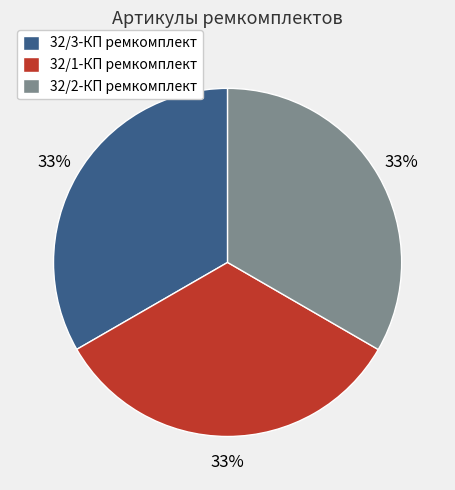

How many segments does this pie chart have?

3